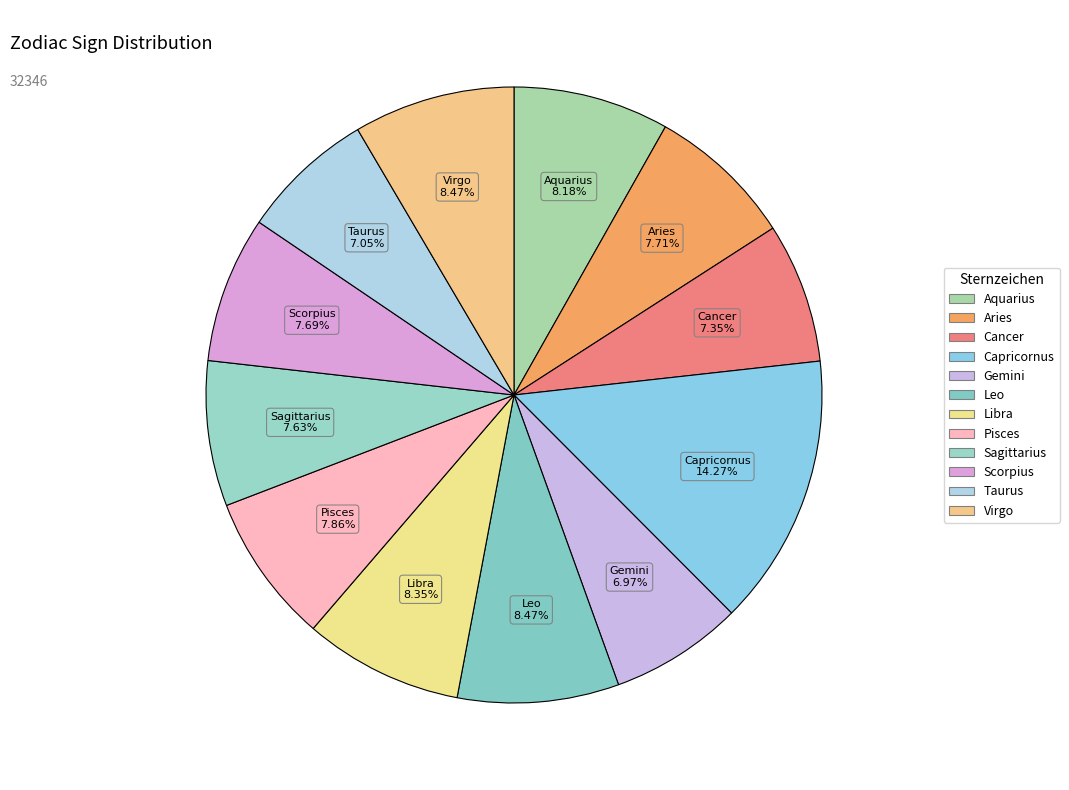

How many slices are in this pie chart?

12